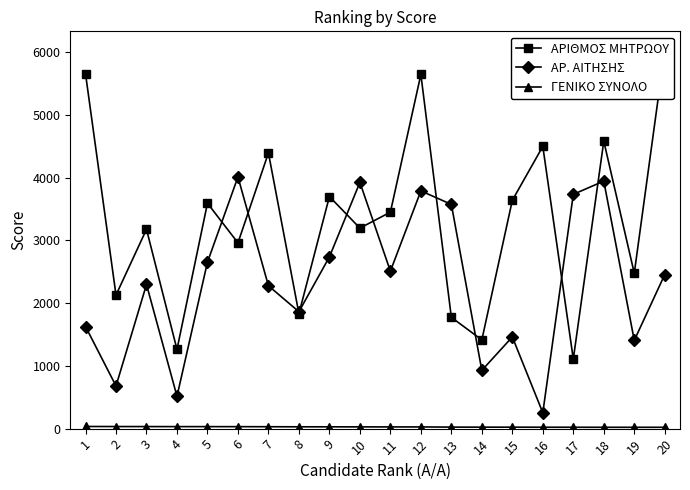

The ΑΡΙΘΜΟΣ ΜΗΤΡΩΟΥ series shows 3137.4 at 8. True or false?

False